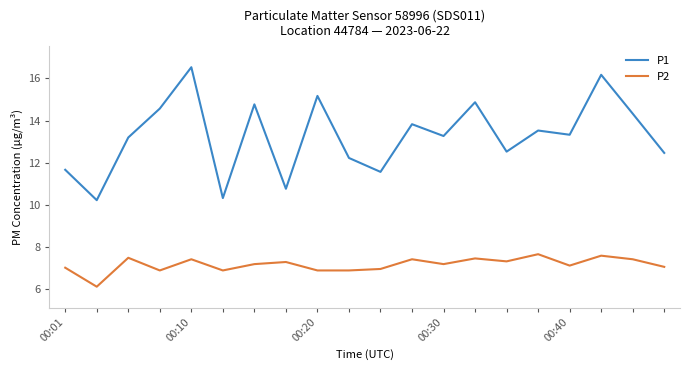

What are all the series names shown in the legend?

P1, P2